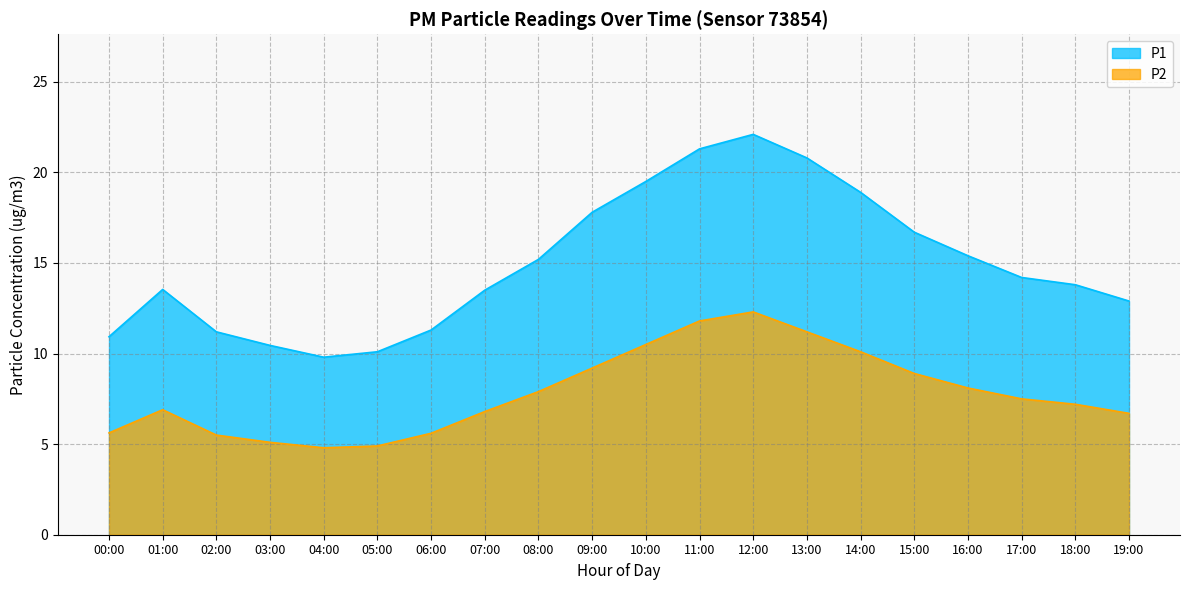

Is the value of P2 at 07:00 greater than the value of P1 at 14:00?

No